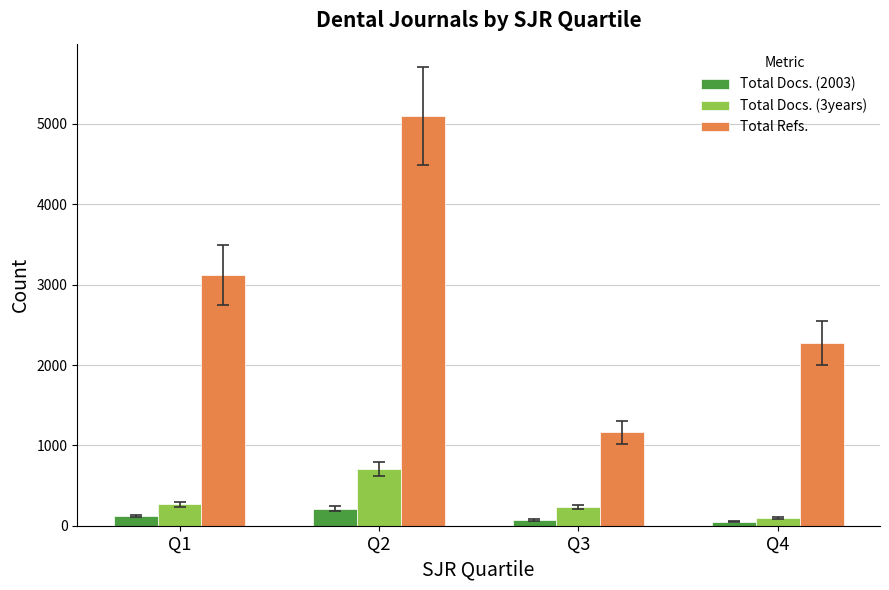

Which series has the widest spread of values?

Total Refs.